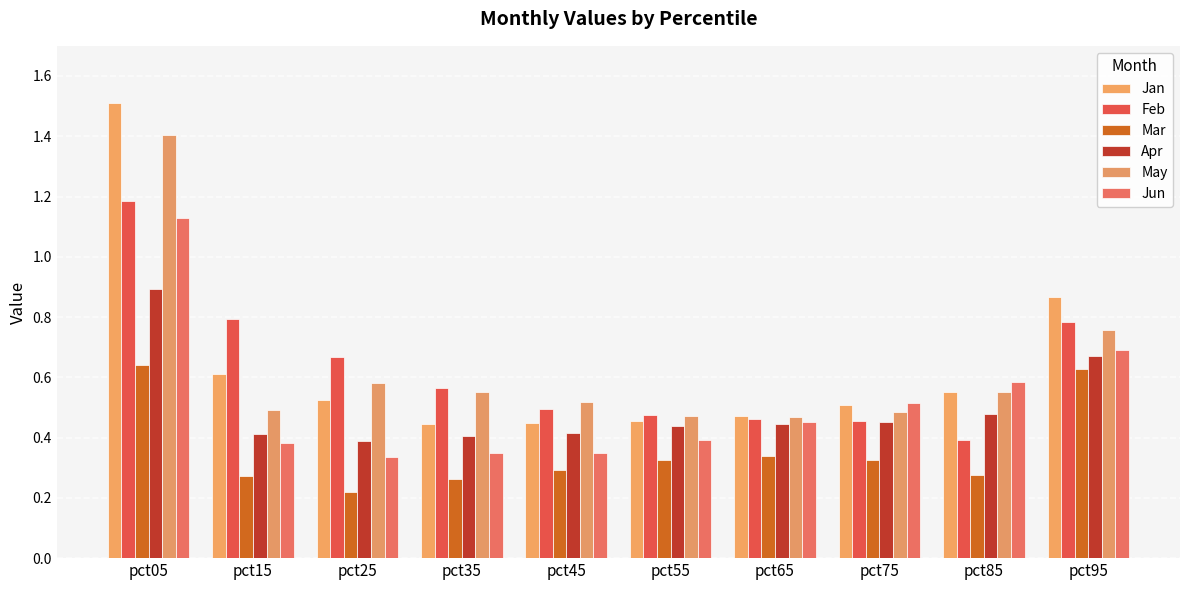

What is the sum of the Mar values at pct25 and pct35?

0.5